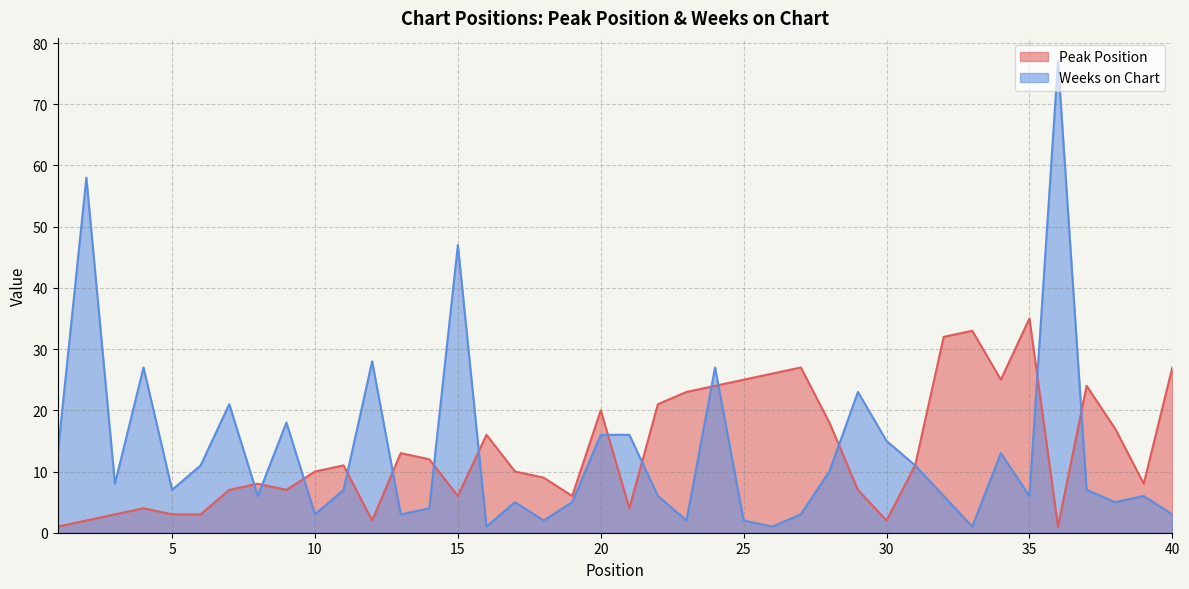

How many data points in Peak Position are above 11?

18